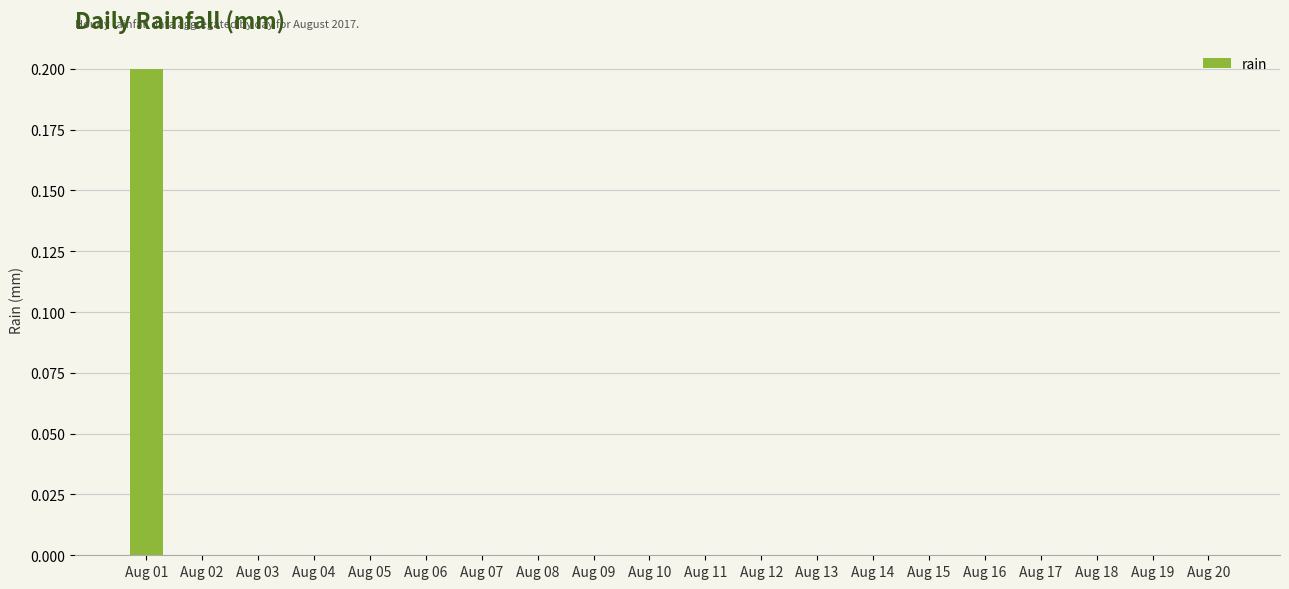

Which category has the highest value across all series?

Aug 01